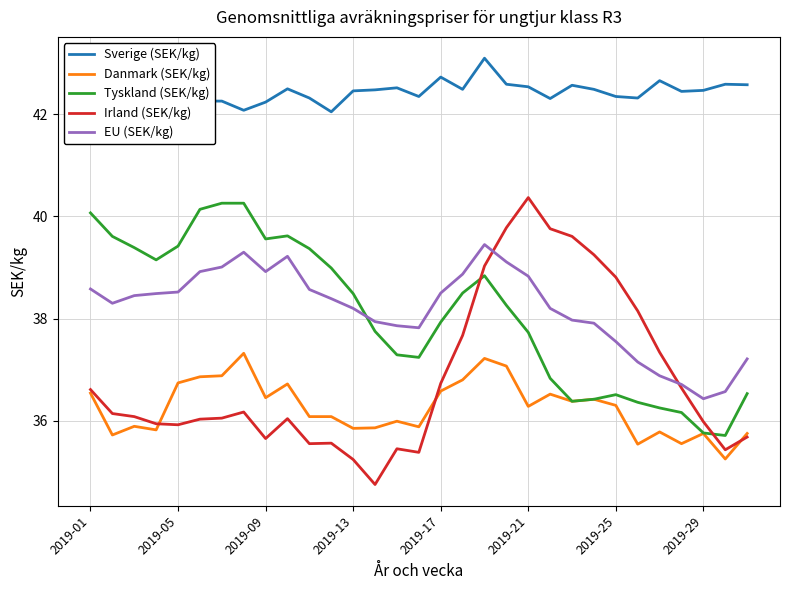

Is it true that EU (SEK/kg) equals 10.2 at 2019-25?

False